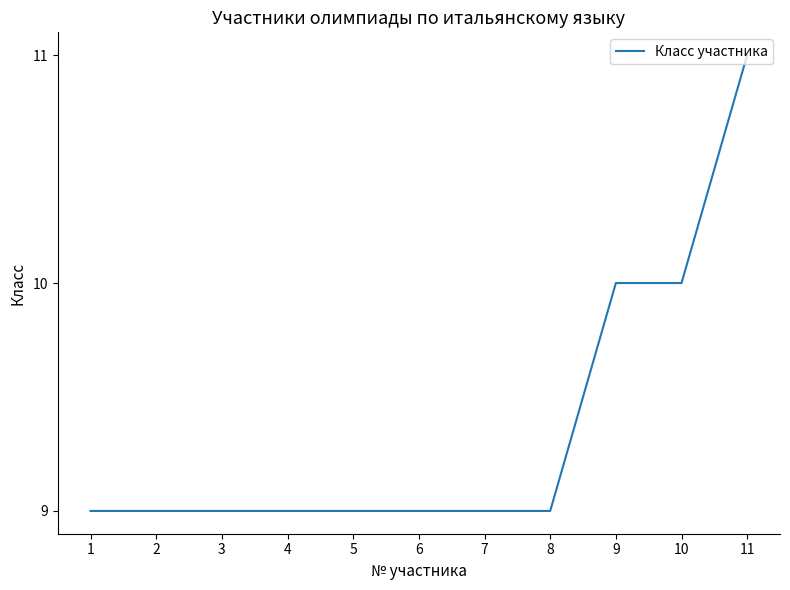

What is the change in value from 2 to 9?

+1